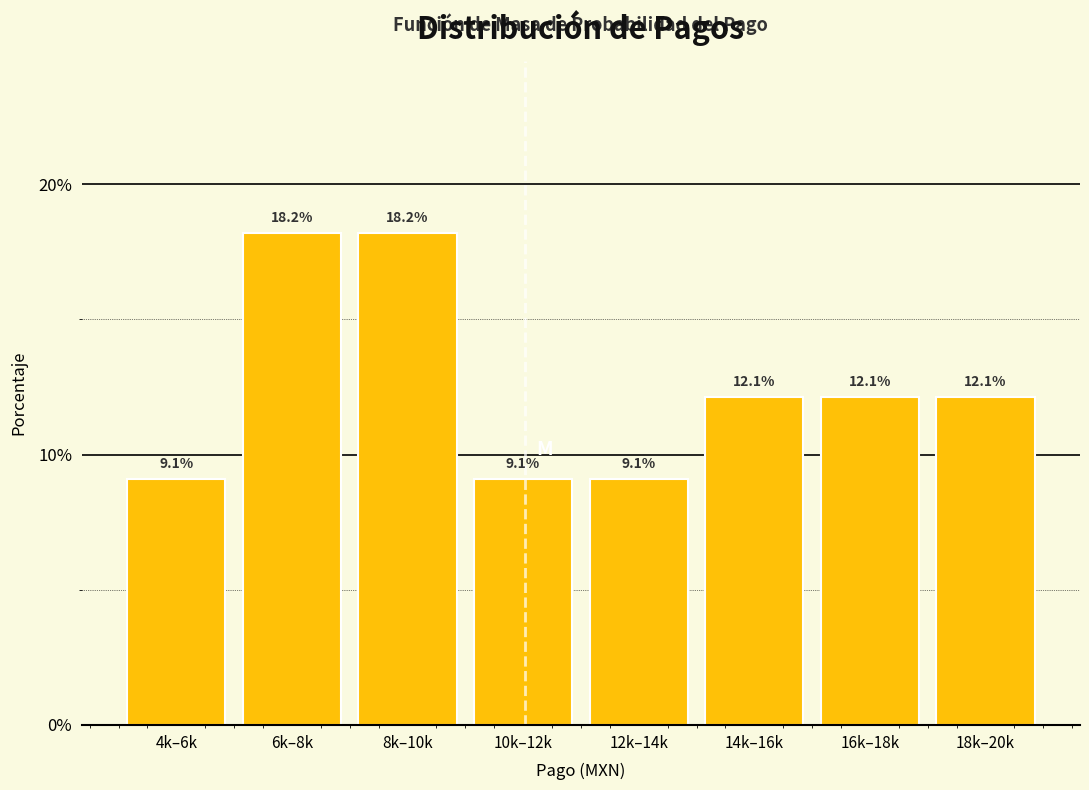

Reading left to right, list all the values displayed in this chart.

4k–6k=9.1	6k–8k=18.2	8k–10k=18.2	10k–12k=9.1	12k–14k=9.1	14k–16k=12.1	16k–18k=12.1	18k–20k=12.1